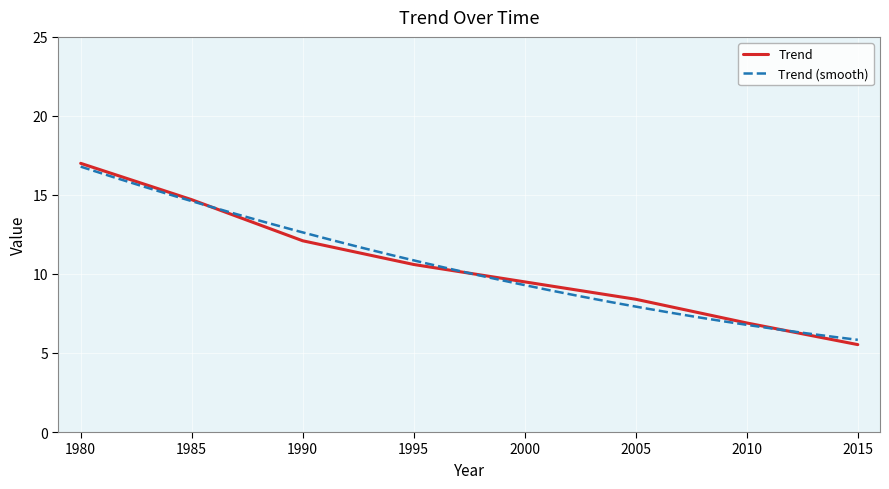

Which category has the lowest value across all series?

2015